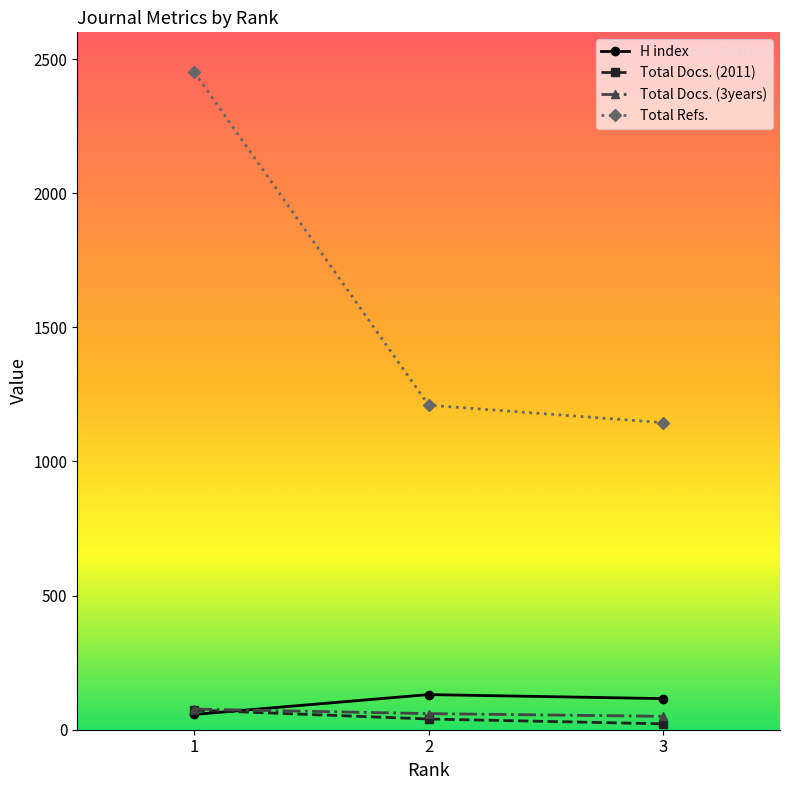

What is the highest value of the Total Refs. series?

2451